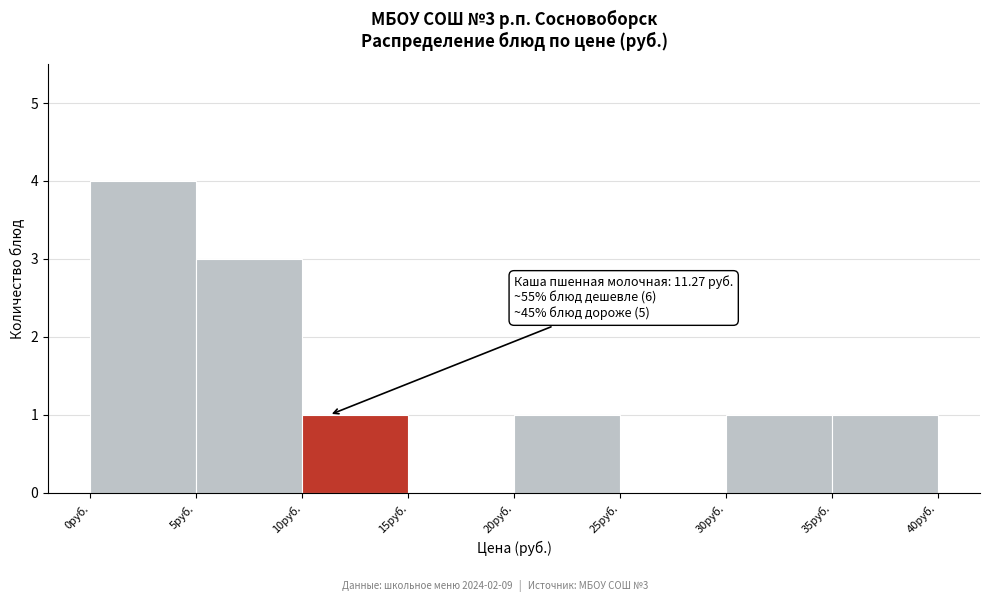

Over which range of the x-axis is the bar tallest?

0 to 5